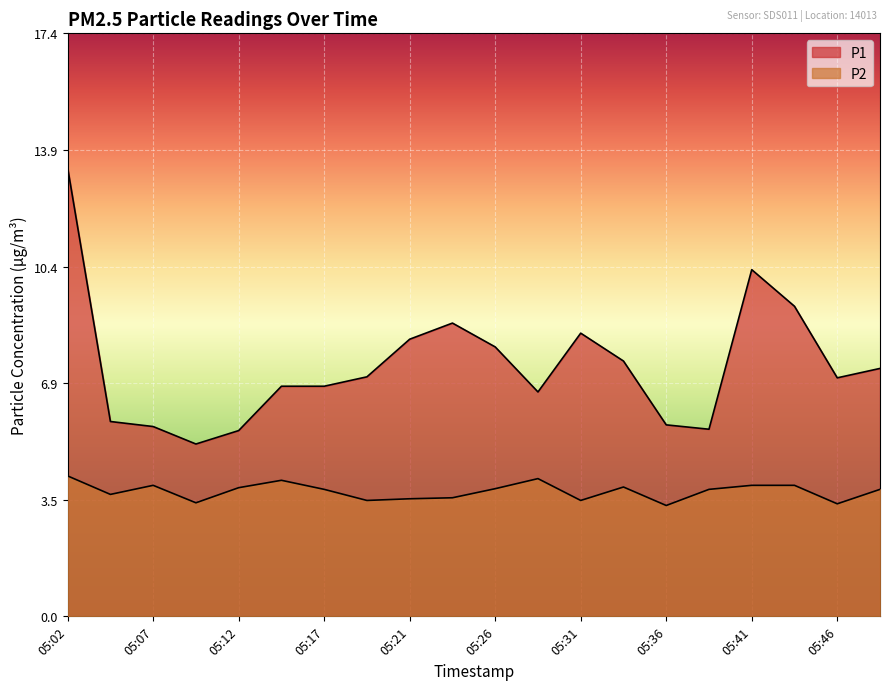

True or false: P1 and P2 intersect in this chart.

False